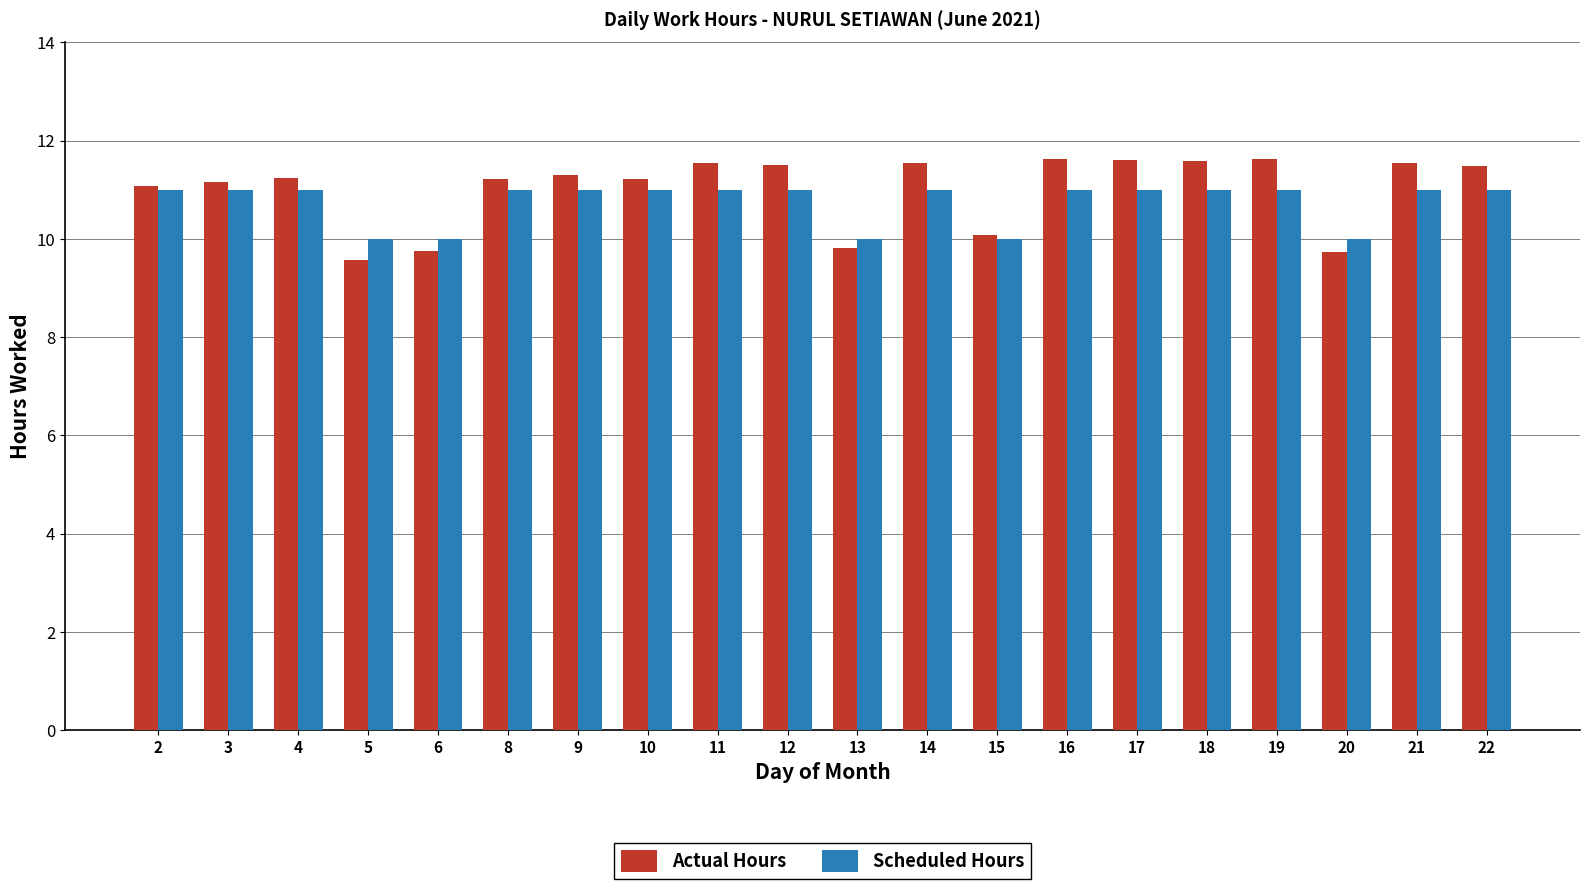

What is the average value of the Actual Hours series?

11.0